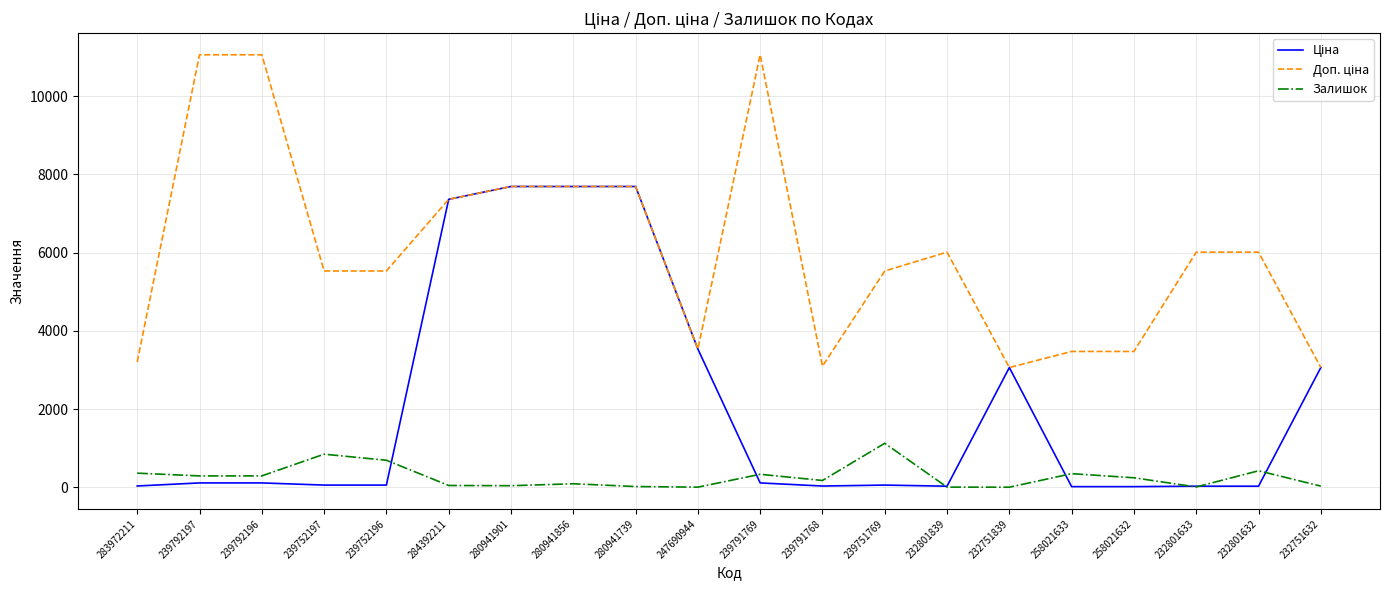

Is this an area chart (filled region under the line)?

No